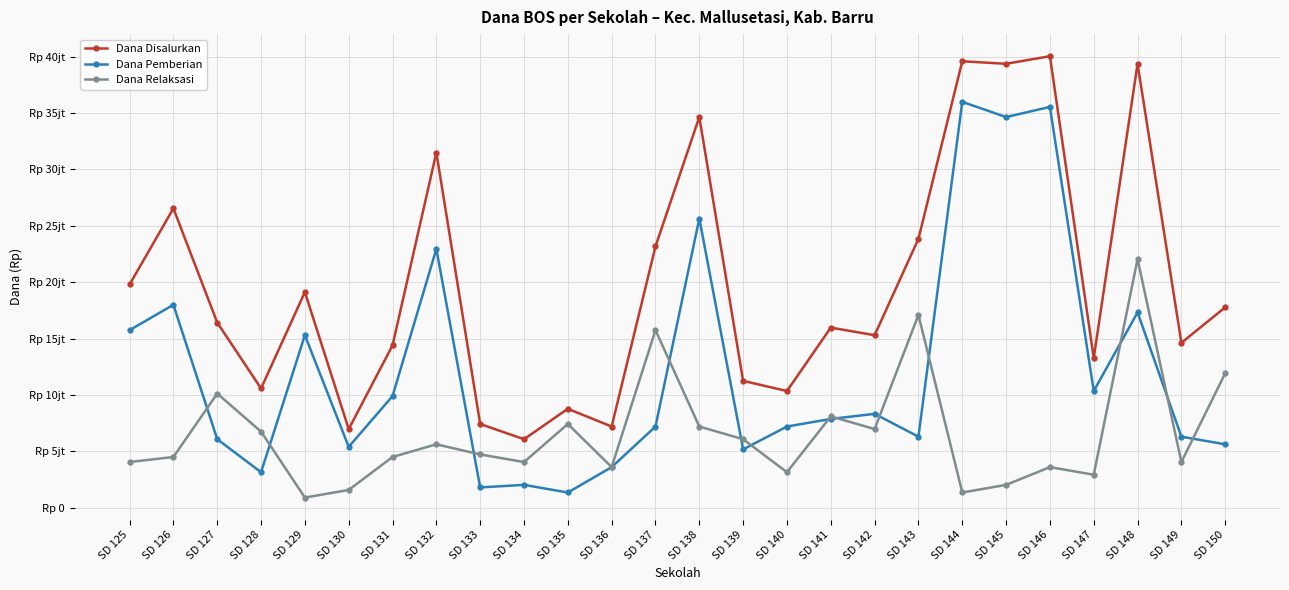

Which series has the largest total across all categories?

Dana Disalurkan